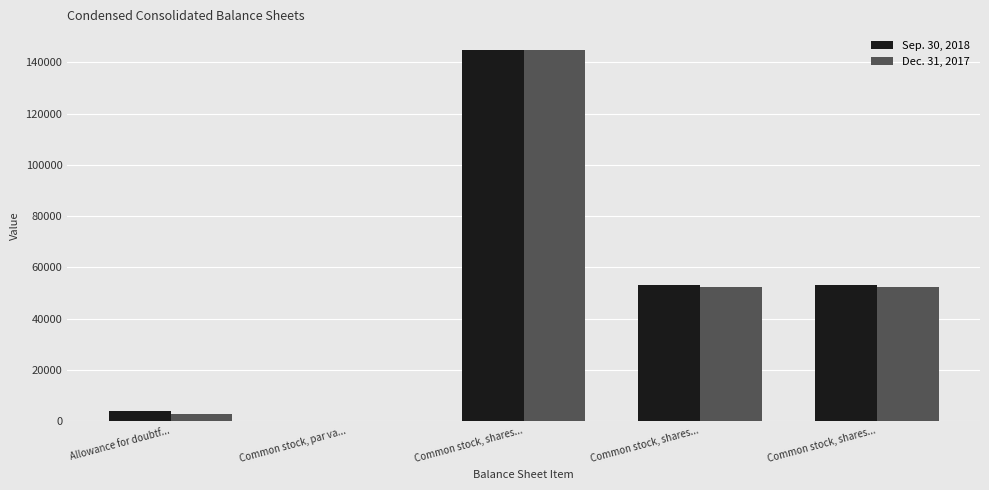

What are all the series names shown in the legend?

Sep. 30, 2018, Dec. 31, 2017